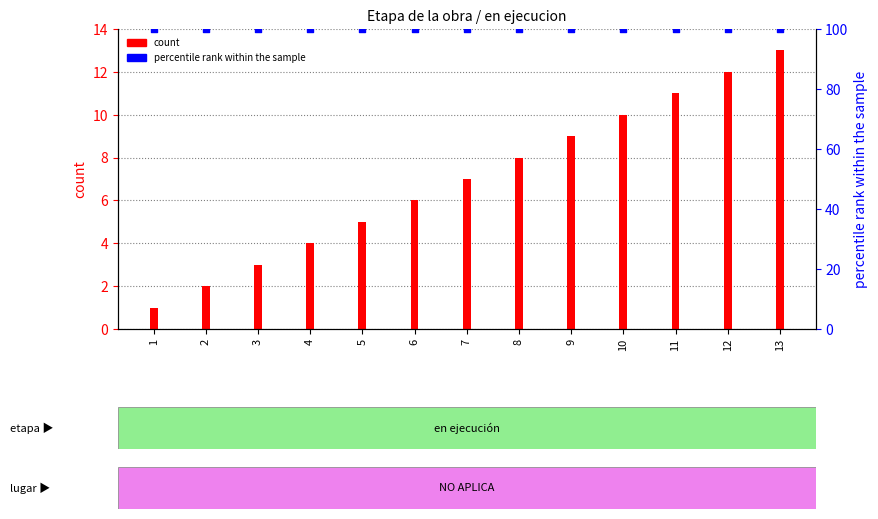

What are all the series names shown in the legend?

count, percentile rank within the sample